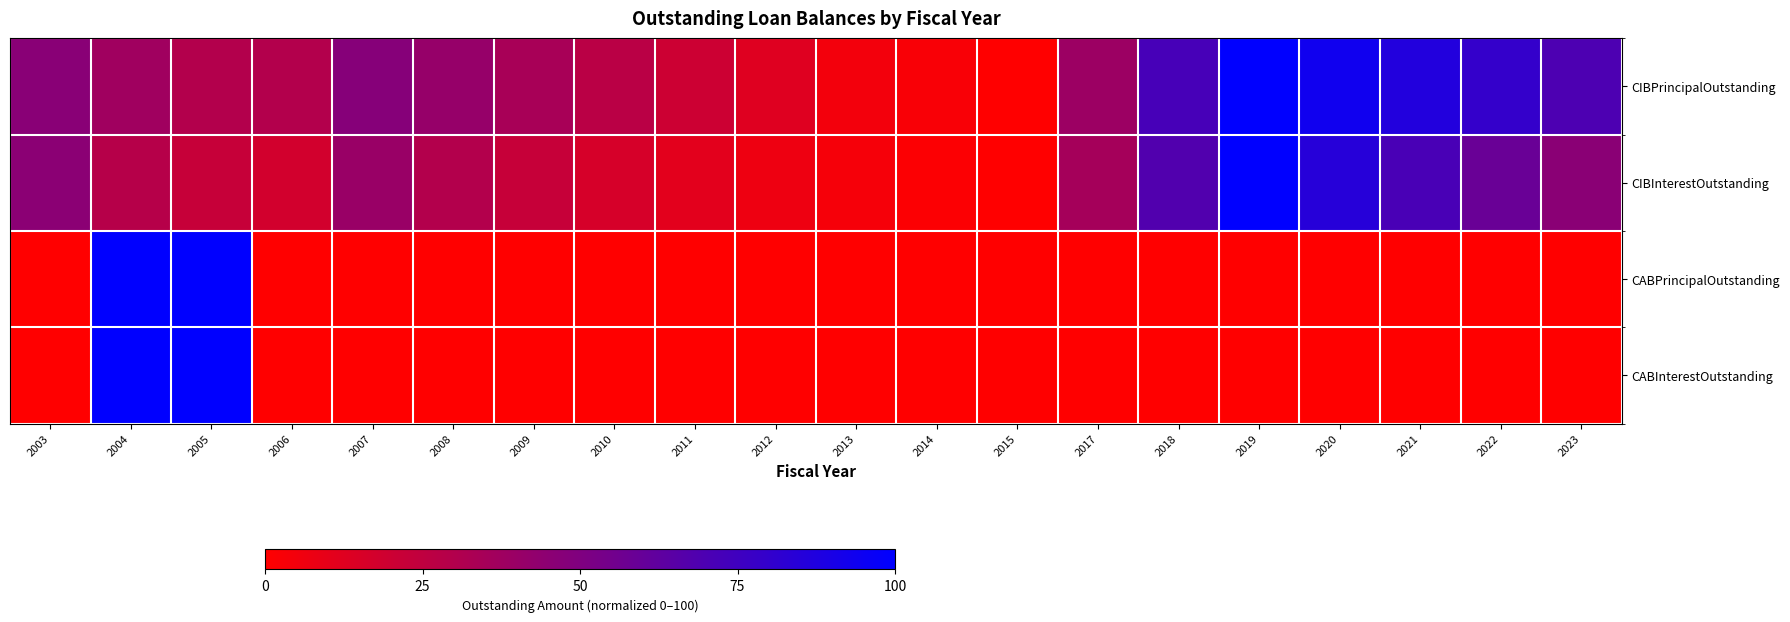

Reading left to right, extract all data points from this chart.

CIBPrincipalOutstanding: 2003=46.3	2004=37.2	2005=29.8	2006=29.8	2007=47.3	2008=41.1	2009=34.3	2010=27.3	2011=20.0	2012=12.5	2013=4.8	2014=2.5	2015=0.0	2017=38.9	2018=72.1	2019=100.0	2020=93.4	2021=86.6	2022=79.5	2023=69.9
CIBInterestOutstanding: 2003=45.5	2004=28.8	2005=22.6	2006=17.9	2007=40.1	2008=29.9	2009=22.6	2010=16.2	2011=11.0	2012=6.7	2013=3.5	2014=1.5	2015=0.0	2017=35.4	2018=68.2	2019=100.0	2020=85.1	2021=71.3	2022=58.7	2023=45.8
CABPrincipalOutstanding: 2003=0.0	2004=100.0	2005=100.0	2006=0.0	2007=0.0	2008=0.0	2009=0.0	2010=0.0	2011=0.0	2012=0.0	2013=0.0	2014=0.0	2015=0.0	2017=0.0	2018=0.0	2019=0.0	2020=0.0	2021=0.0	2022=0.0	2023=0.0
CABInterestOutstanding: 2003=0.0	2004=100.0	2005=100.0	2006=0.0	2007=0.0	2008=0.0	2009=0.0	2010=0.0	2011=0.0	2012=0.0	2013=0.0	2014=0.0	2015=0.0	2017=0.0	2018=0.0	2019=0.0	2020=0.0	2021=0.0	2022=0.0	2023=0.0